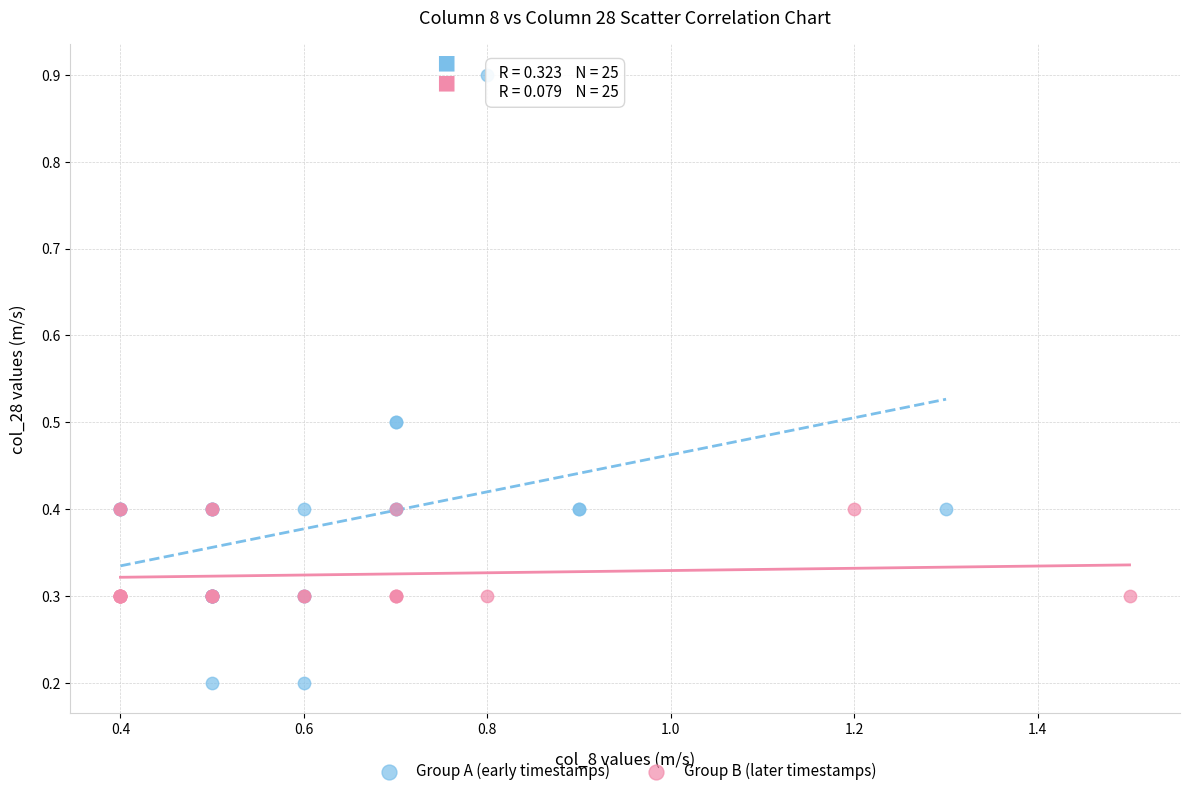

Which series contains the lowest Y value?

Group A (early timestamps)